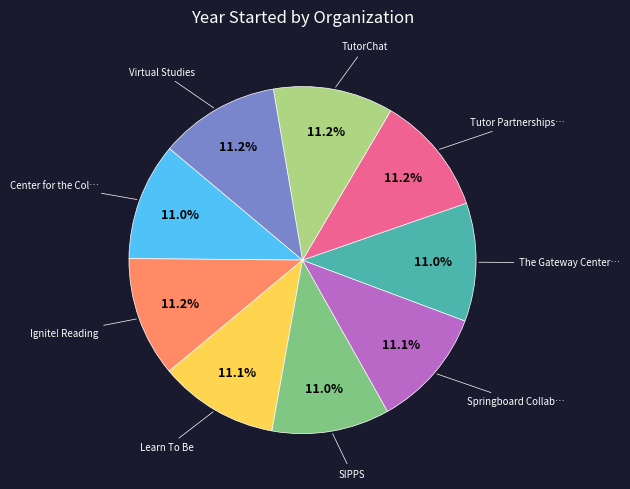

Count the number of slices in the pie.

9